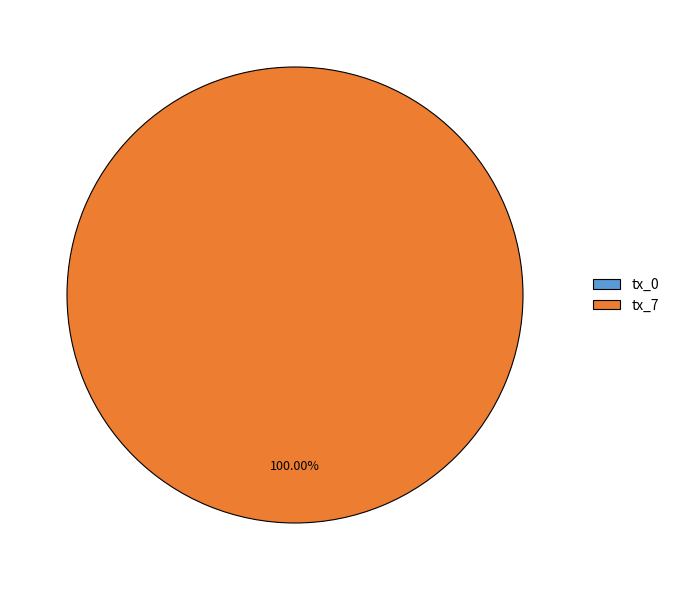

True or false: tx_0 accounts for 13% of the total.

False